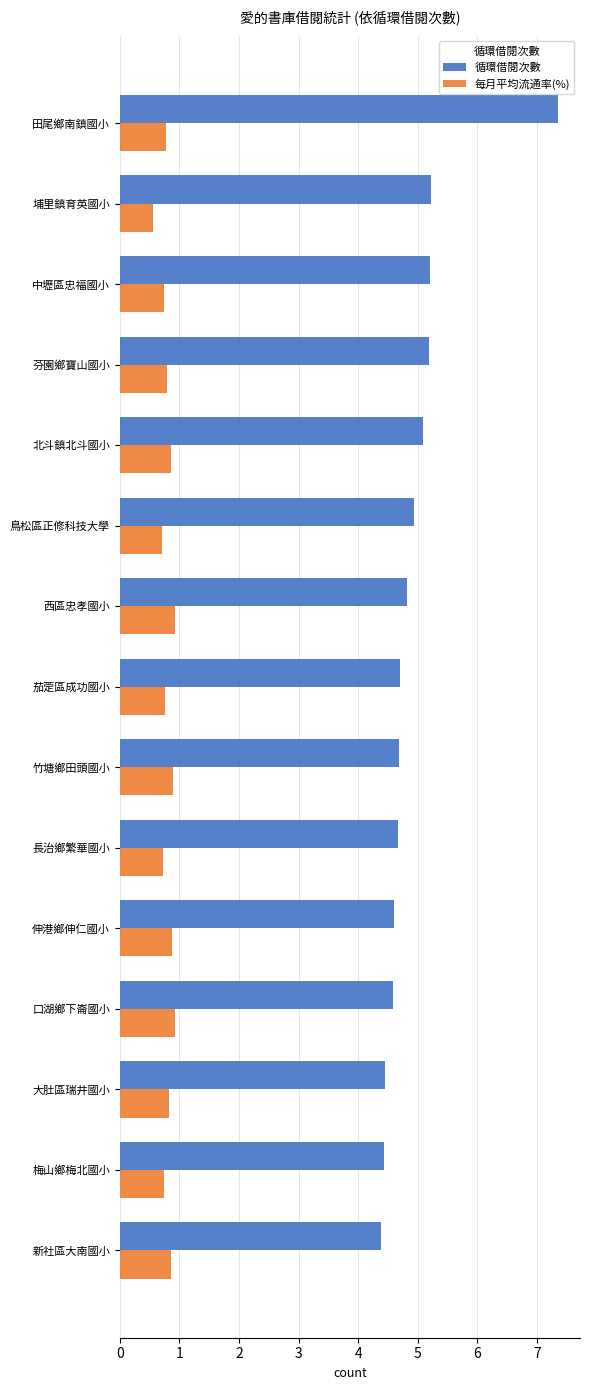

Which series has the widest spread of values?

循環借閱次數